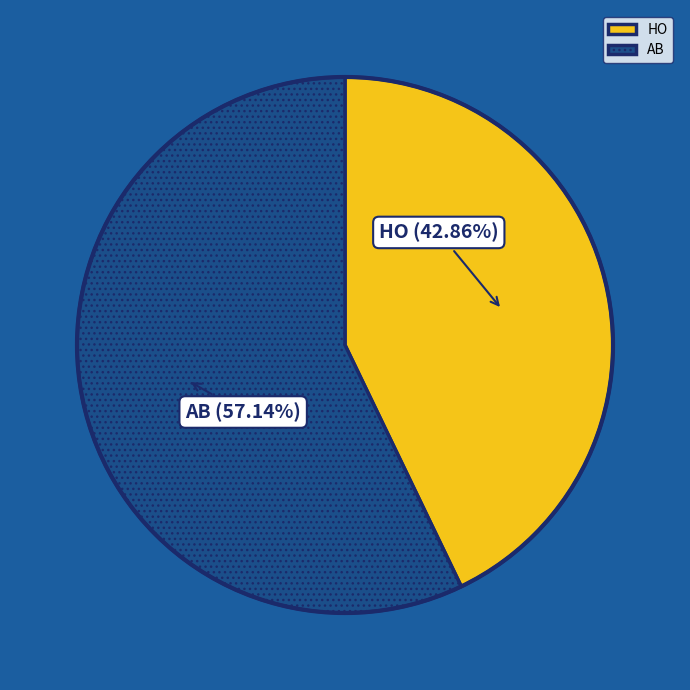

Is the sum of HO and AB greater than half?

Yes